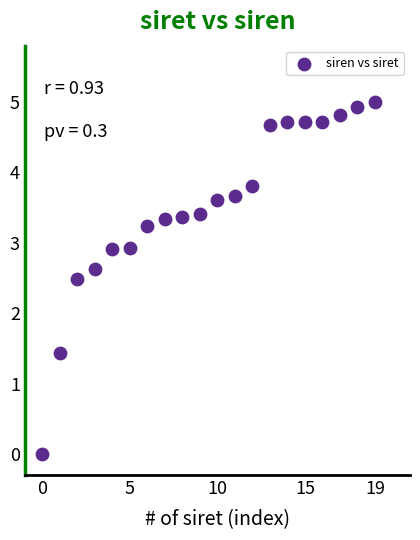

What Y value in the scatter plot is closest to 2?

2.5